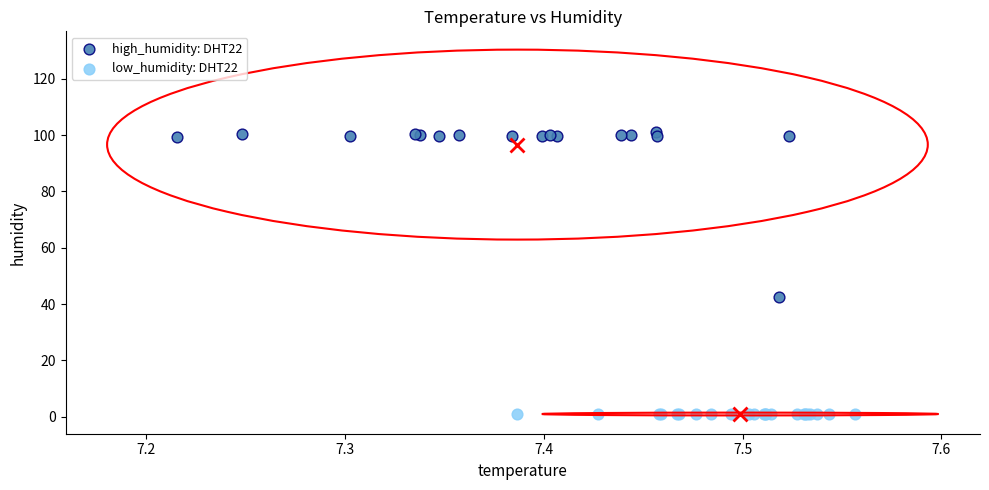

Which series contains the highest Y value?

high_humidity: DHT22